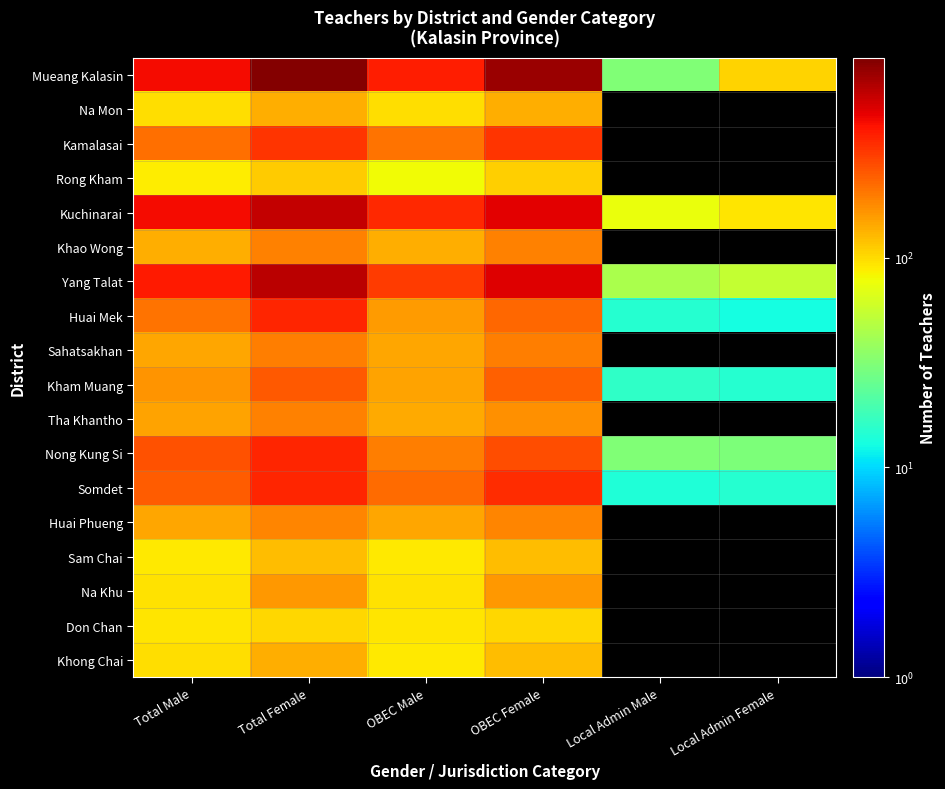

How many data points in Yang Talat are above 398?

2